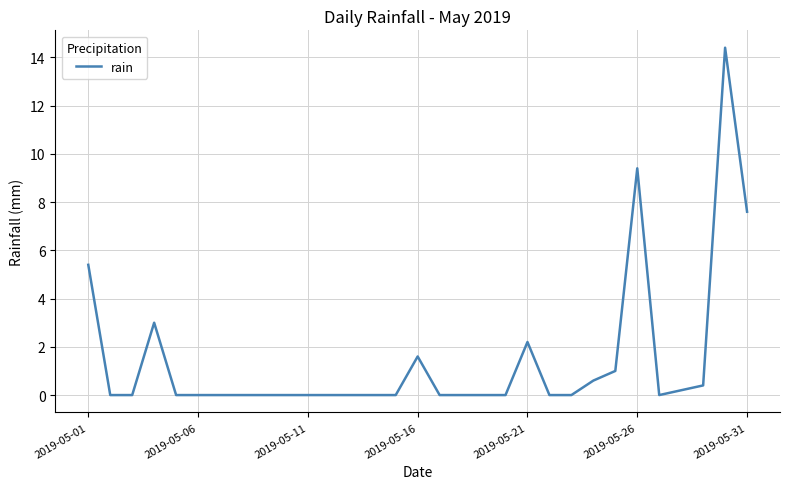

What is the maximum value shown in the chart?

14.4